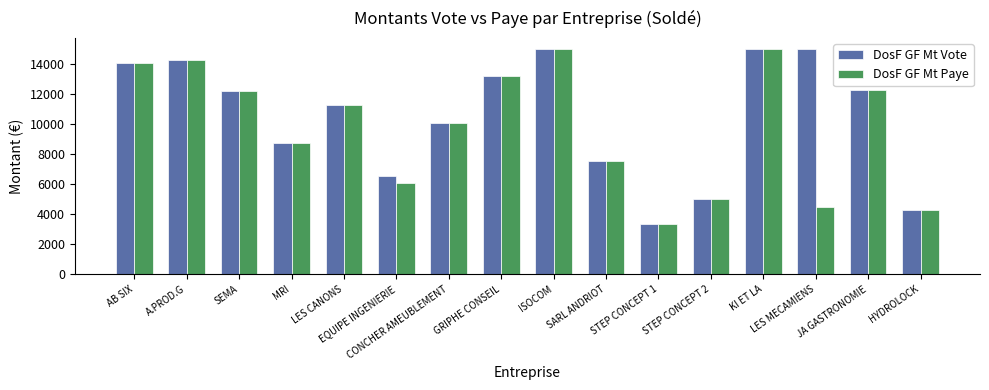

How many groups of bars are there?

16